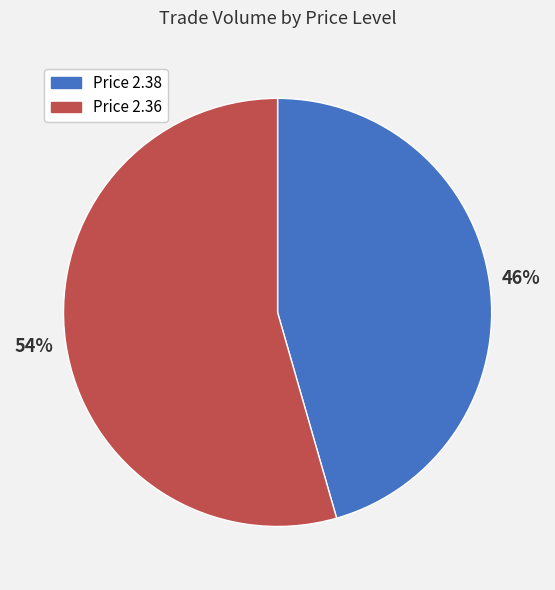

Is there any slice that represents more than half of the pie?

Yes